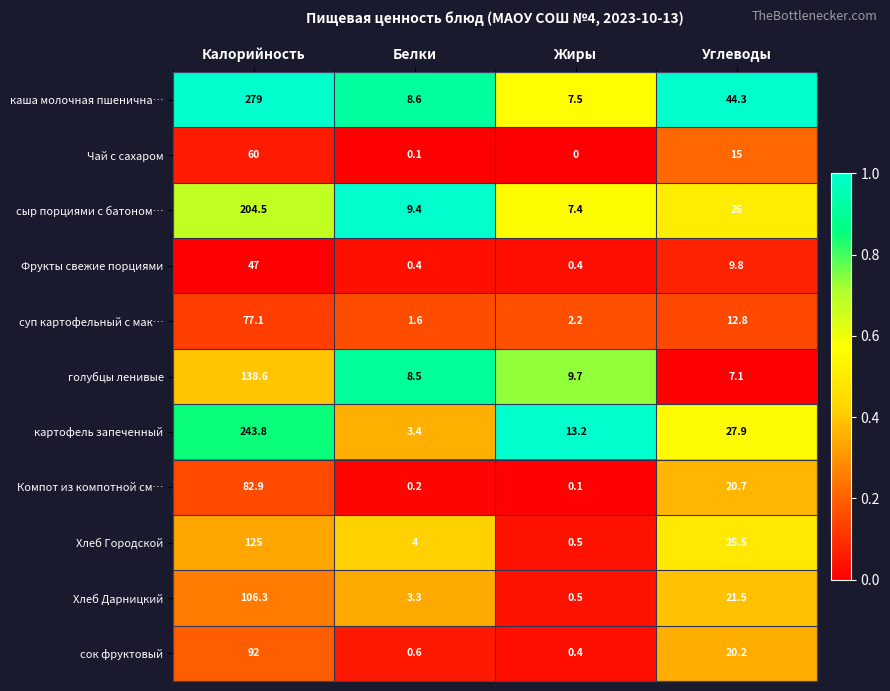

How many distinct data groups are displayed?

11